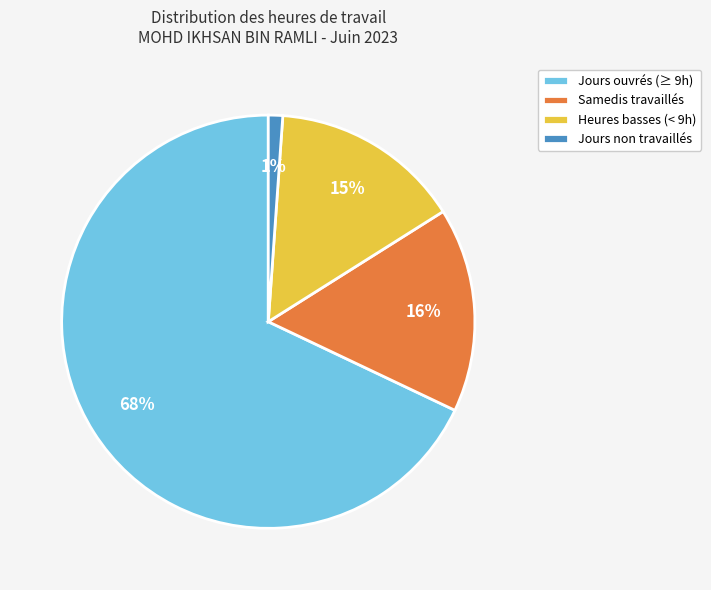

Which slice is the largest?

Jours ouvrés (≥ 9h)